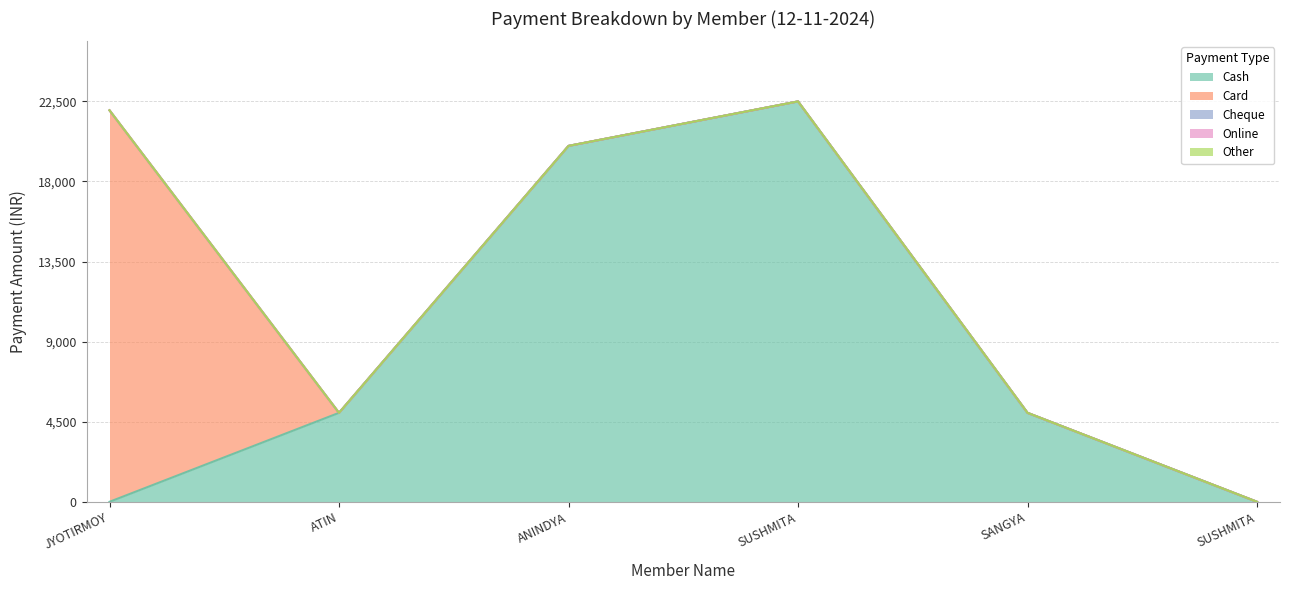

True or false: Online has more than 0 interior local peaks.

False